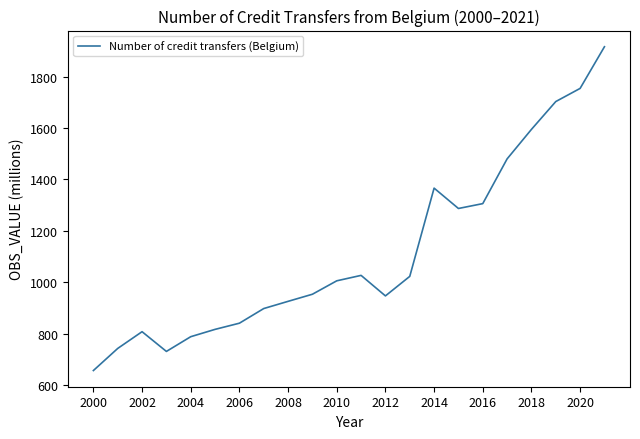

What is the greatest value displayed?

1916.8